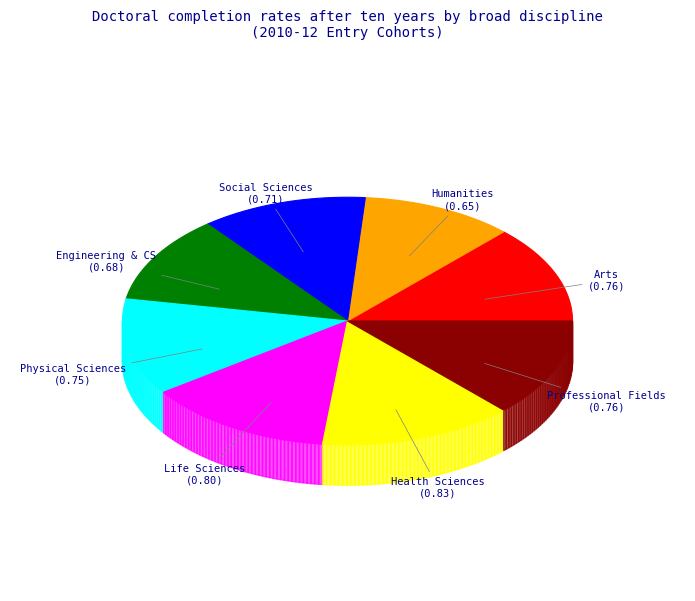

Is it true that Professional Fields is 25% of the pie?

False